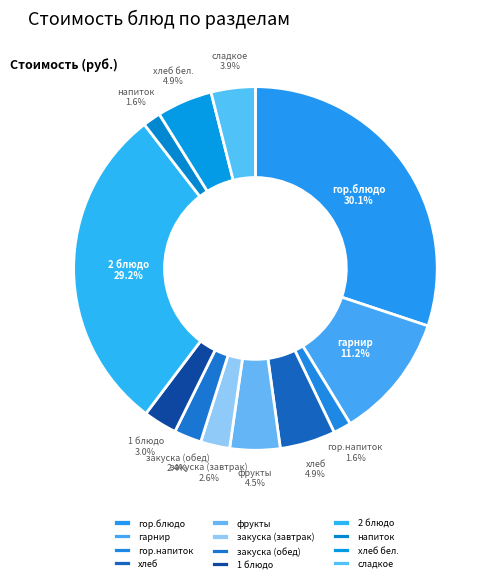

To the nearest percent, what portion does 1 блюдо represent?

3%